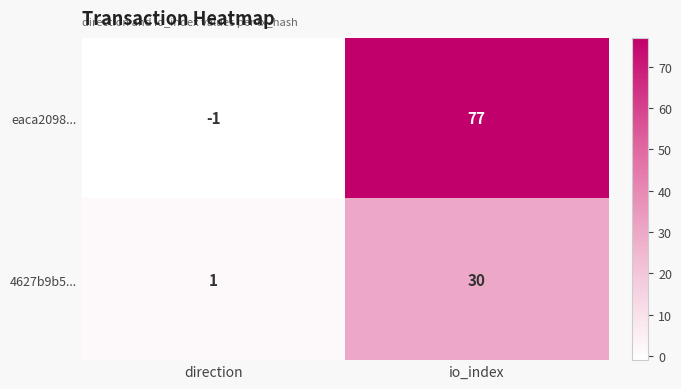

What is the average value of the 4627b9b5... series?

16